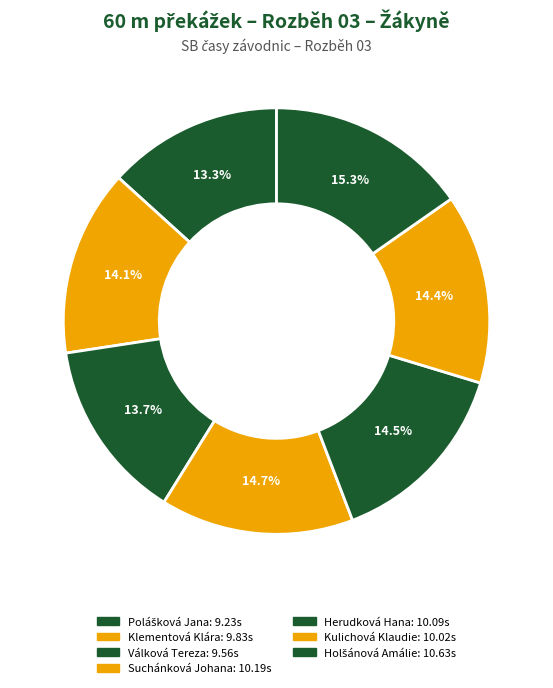

What portion of the pie excludes Suchánková Johana?

85.3%